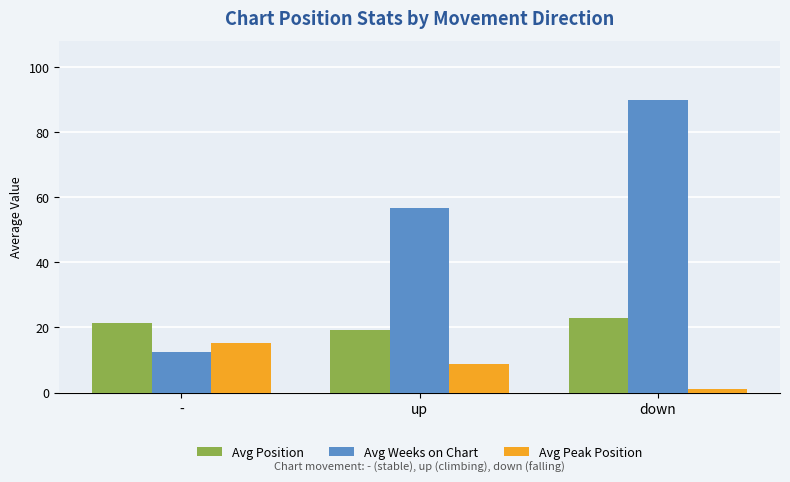

How many values in the Avg Peak Position series are below 8?

1